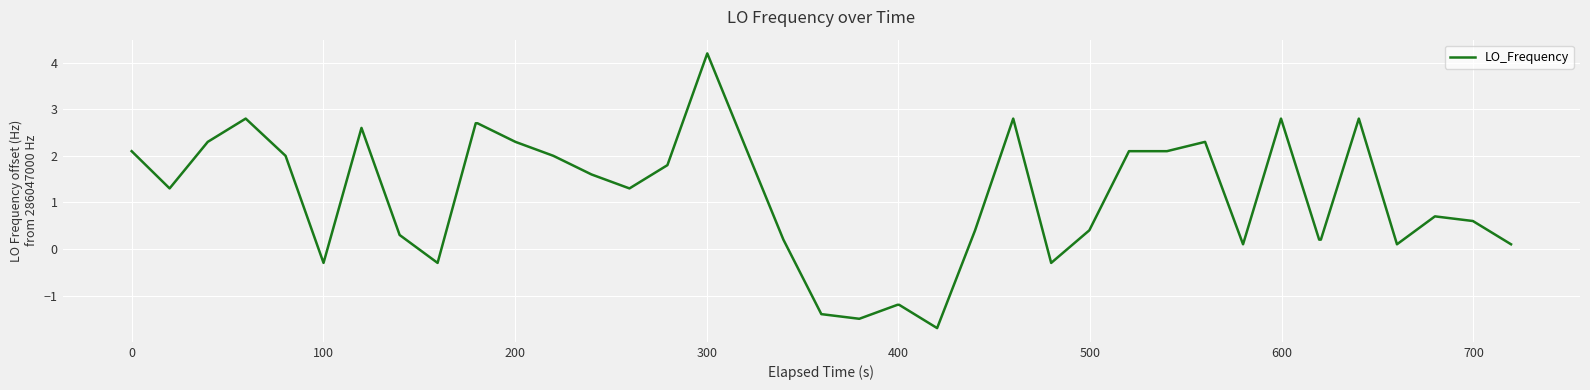

What is the minimum value shown in the chart?

-1.7